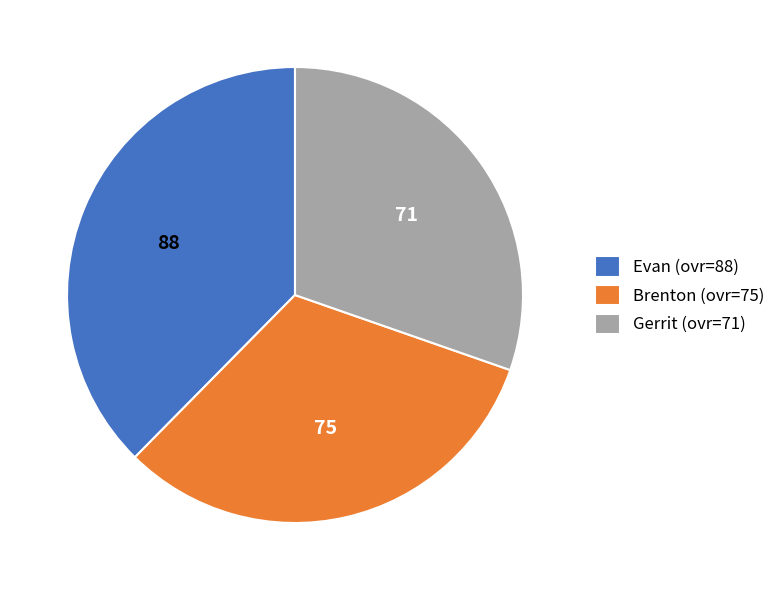

Approximately how many times larger is the value at Evan (ovr=88) compared to Brenton (ovr=75)?

1.2